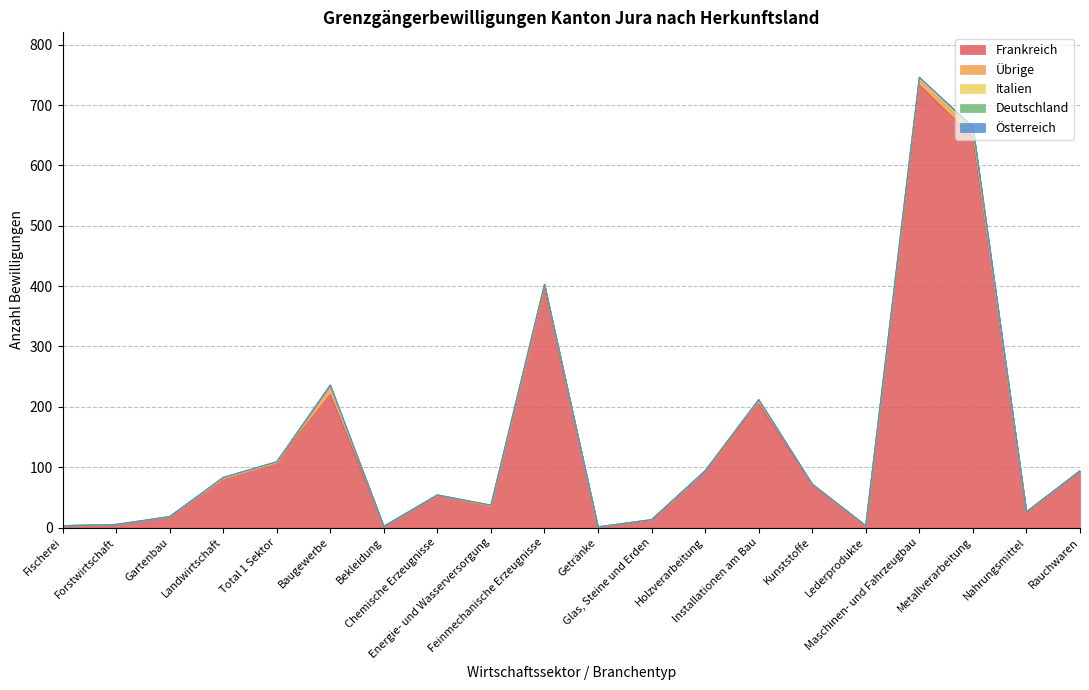

What is the total value across all series at Nahrungsmittel?

26